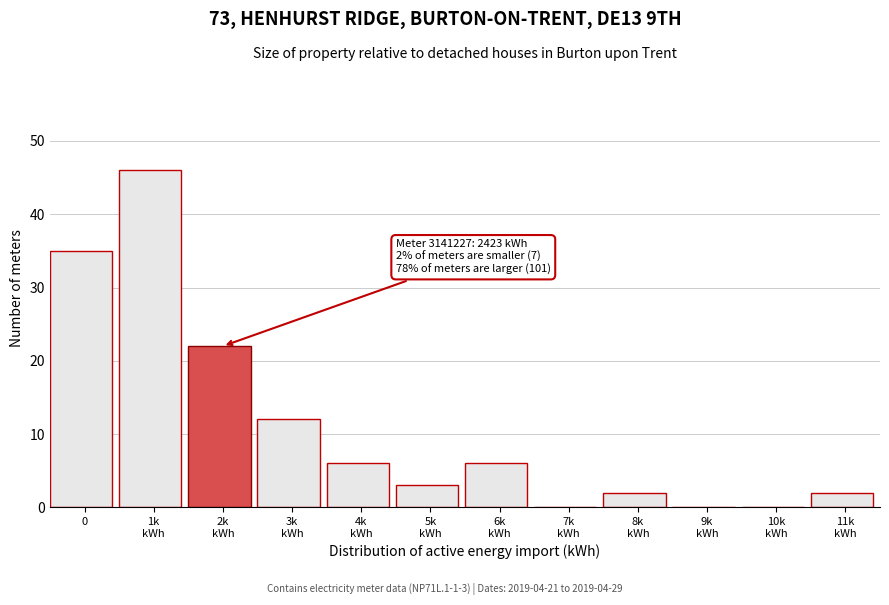

What is the greatest value displayed?

46